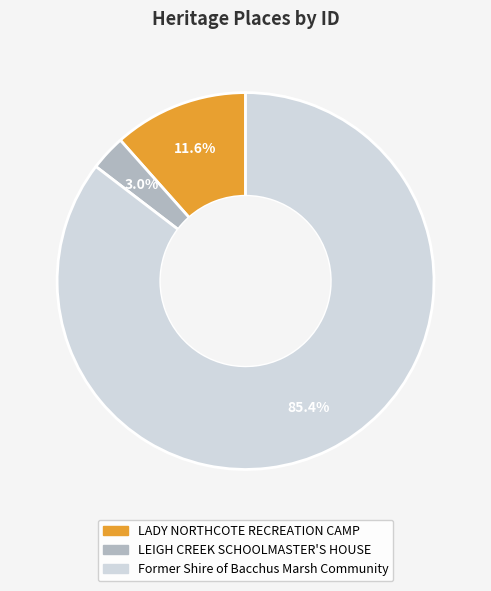

Count the number of slices in the pie.

3